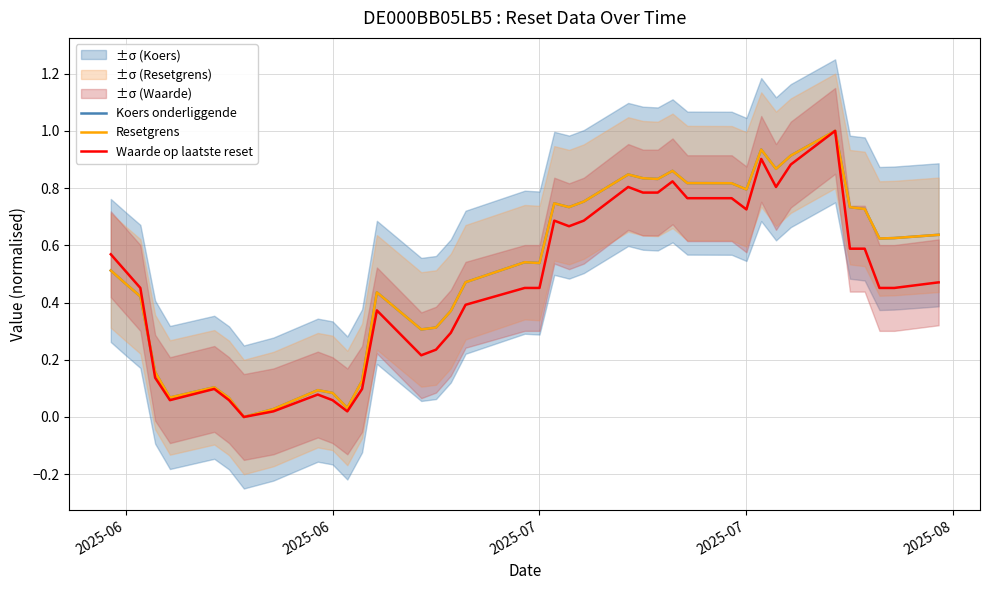

What is the value of the Resetgrens point at the 5th from the left?

0.1